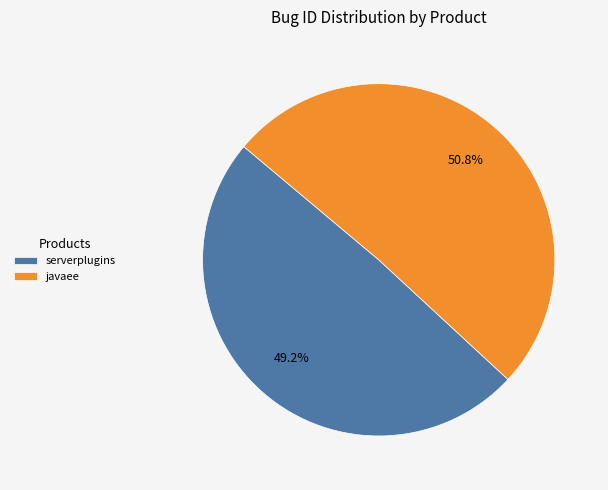

To the nearest percent, what is the average slice percentage?

50%